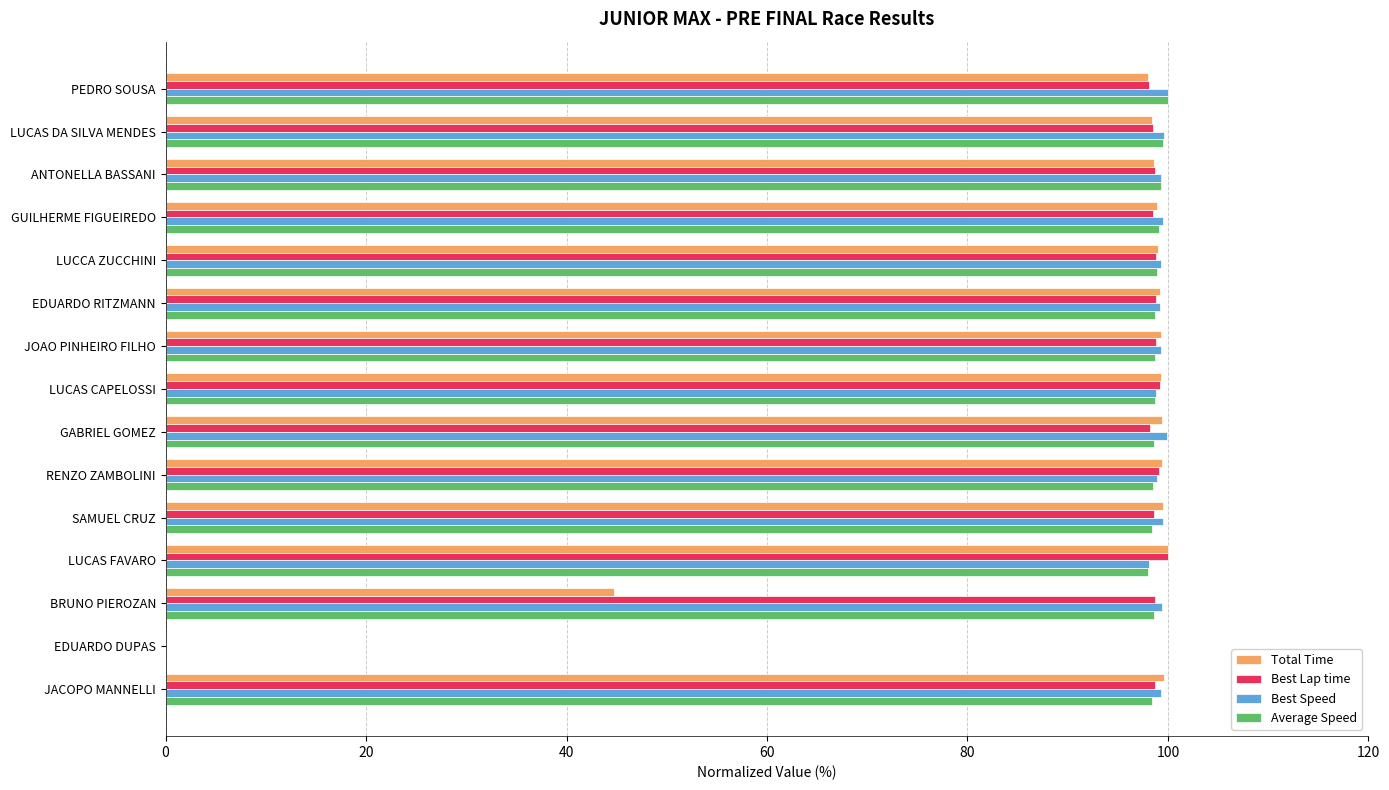

What is the maximum value for Best Lap time?

100.0